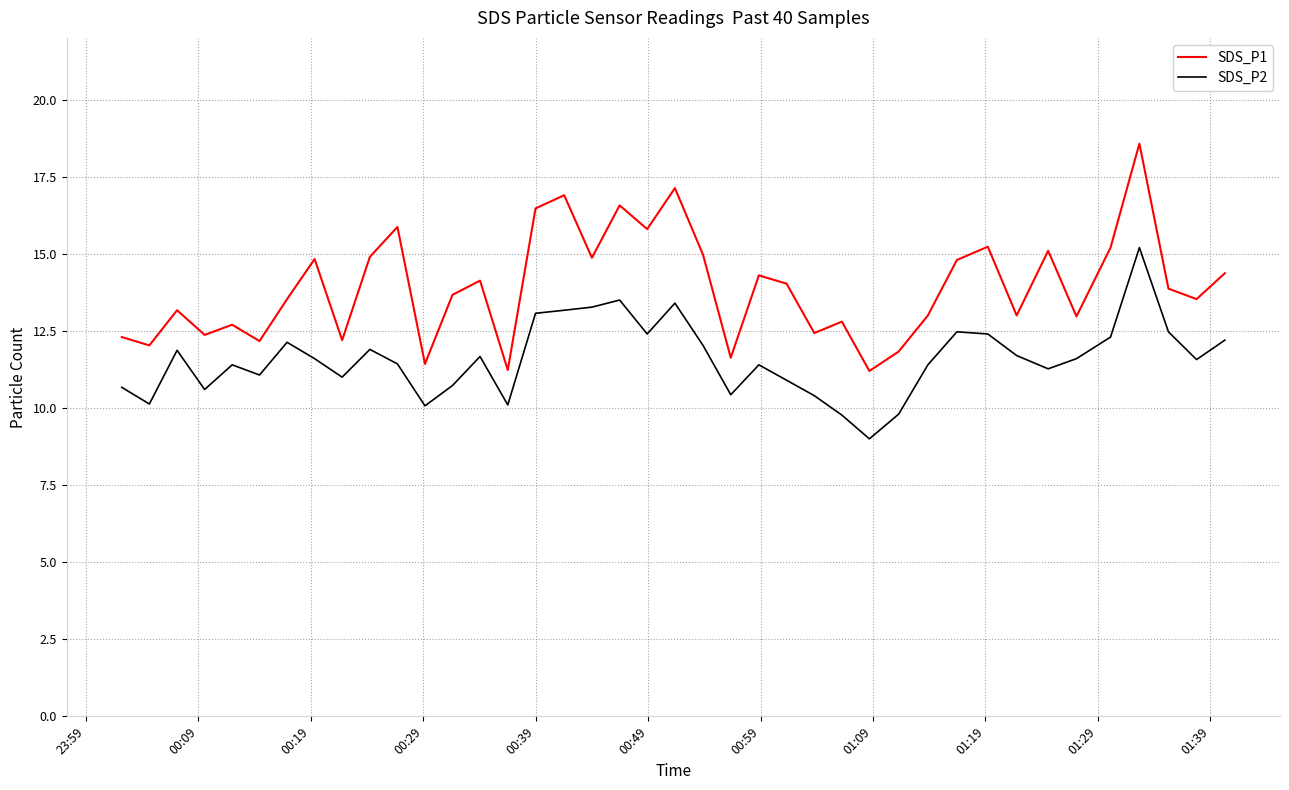

Which series has the largest total across all categories?

SDS_P1